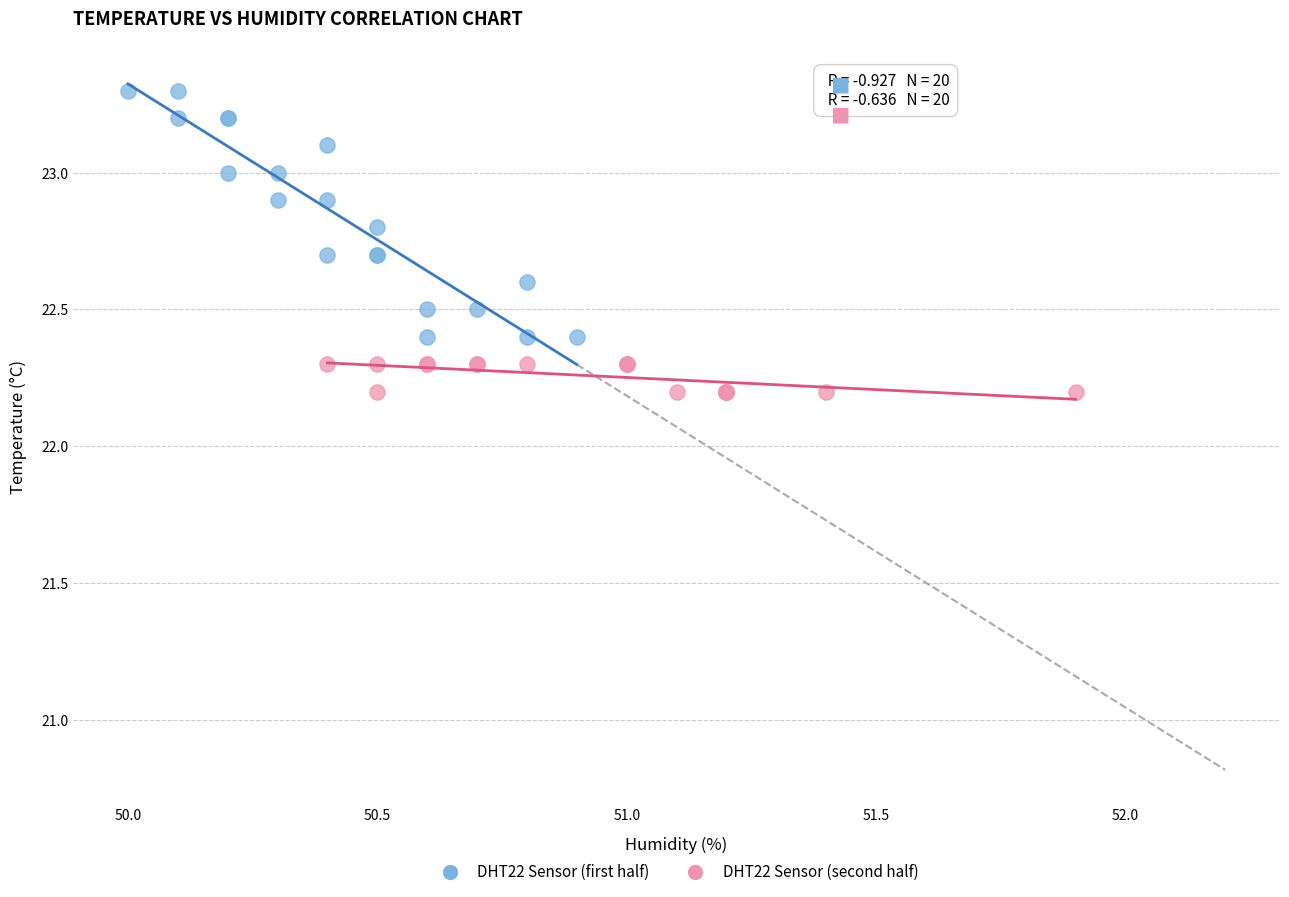

Which series has the widest spread of Y values?

DHT22 Sensor (first half)